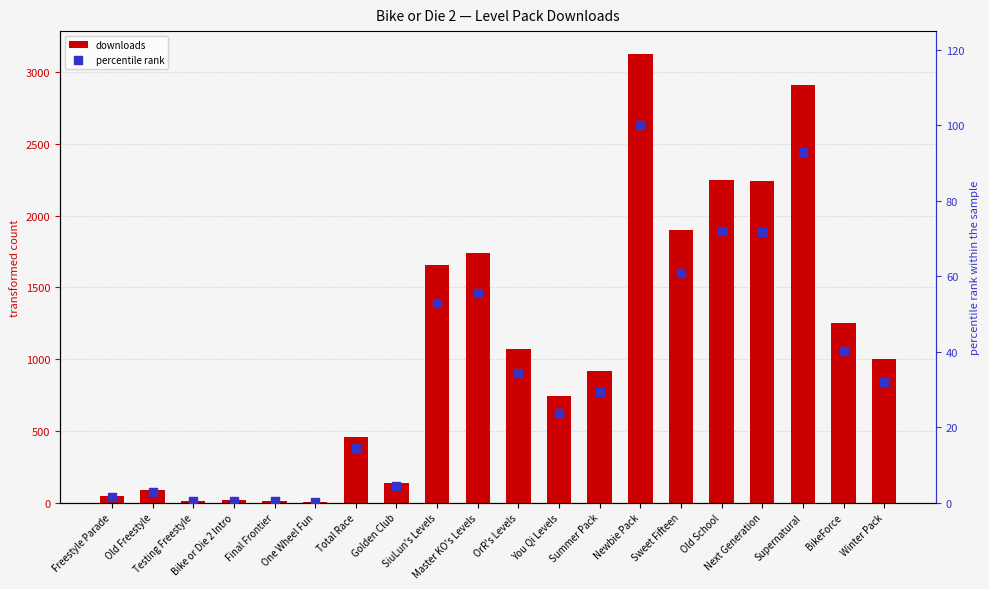

What is the total value across all series at Winter Pack?

1030.9